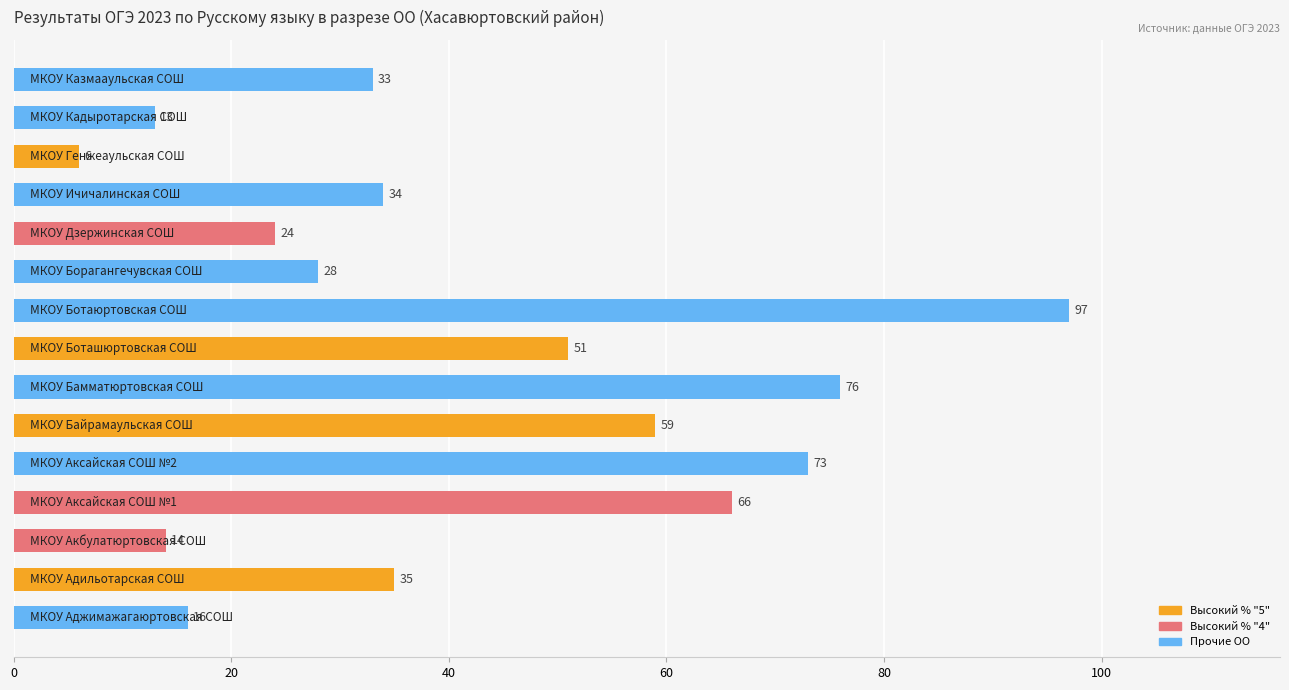

What is the difference between the second highest and second lowest values?

63